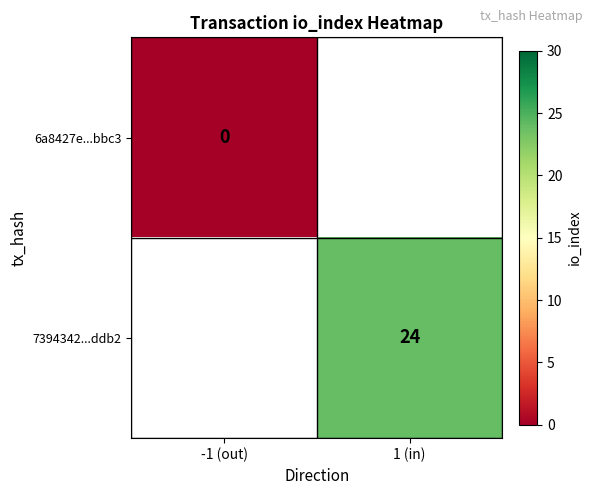

Which category has the highest value across all series?

1 (in)